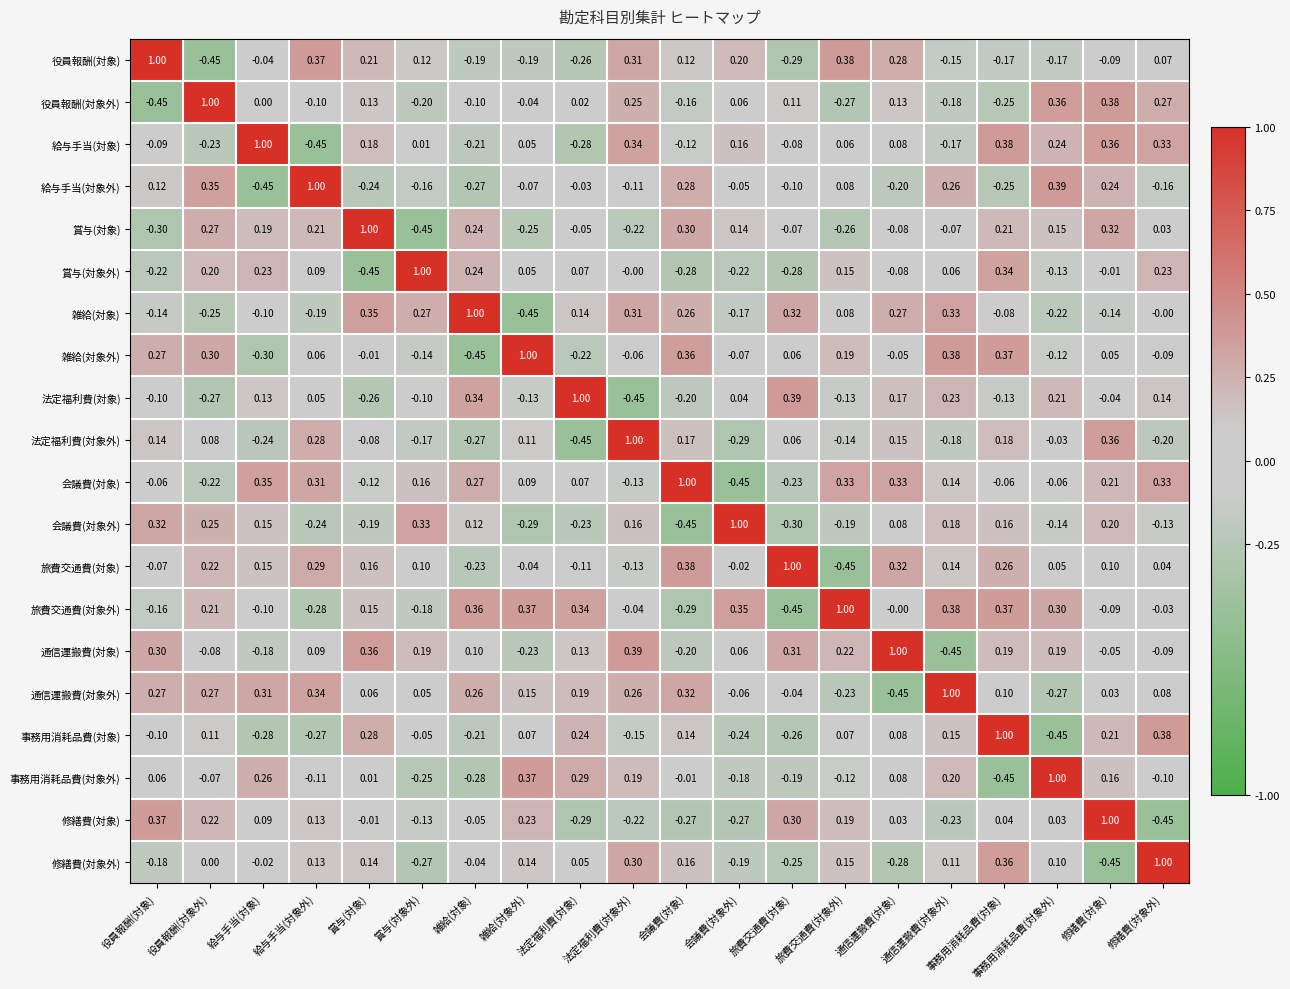

How many data points in 旅費交通費(対象外) are less than 0?

9